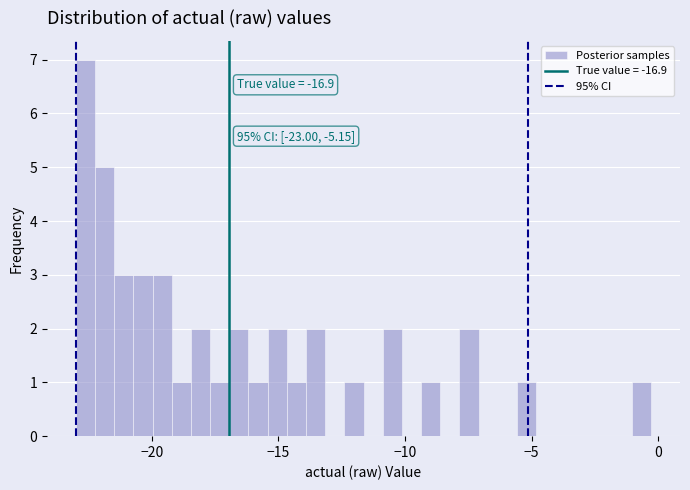

Around what value on the x-axis is the tallest bar? Give the approximate position of its centre, as read against the axis.

-22.5